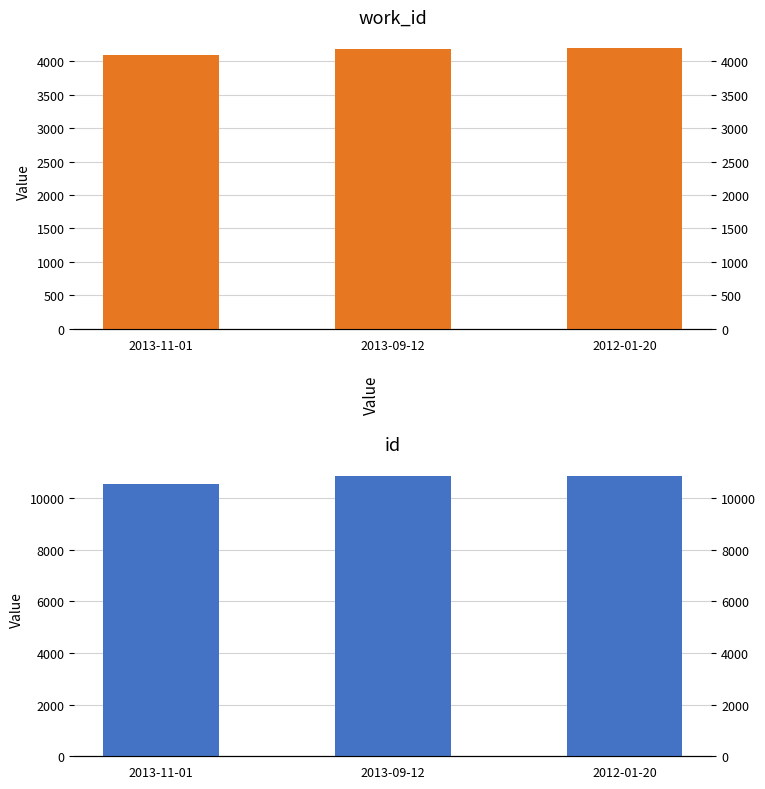

At which label does work_id reach its peak?

2012-01-20